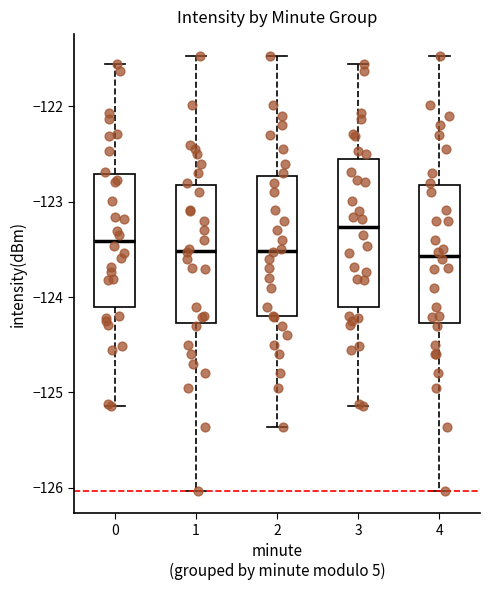

Reading left to right, read every box against the y-axis: the position of its median line, the range the box covers, and the ends of its whiskers. The values are not printed on the chart, so give them approximately, as read against the axis.

0: median -123.4, box -124.1 to -122.7, whiskers -125.1 to -121.6
1: median -123.5, box -124.3 to -122.8, whiskers -126.0 to -121.5
2: median -123.5, box -124.2 to -122.7, whiskers -125.4 to -121.5
3: median -123.3, box -124.1 to -122.5, whiskers -125.1 to -121.6
4: median -123.6, box -124.3 to -122.8, whiskers -126.0 to -121.5